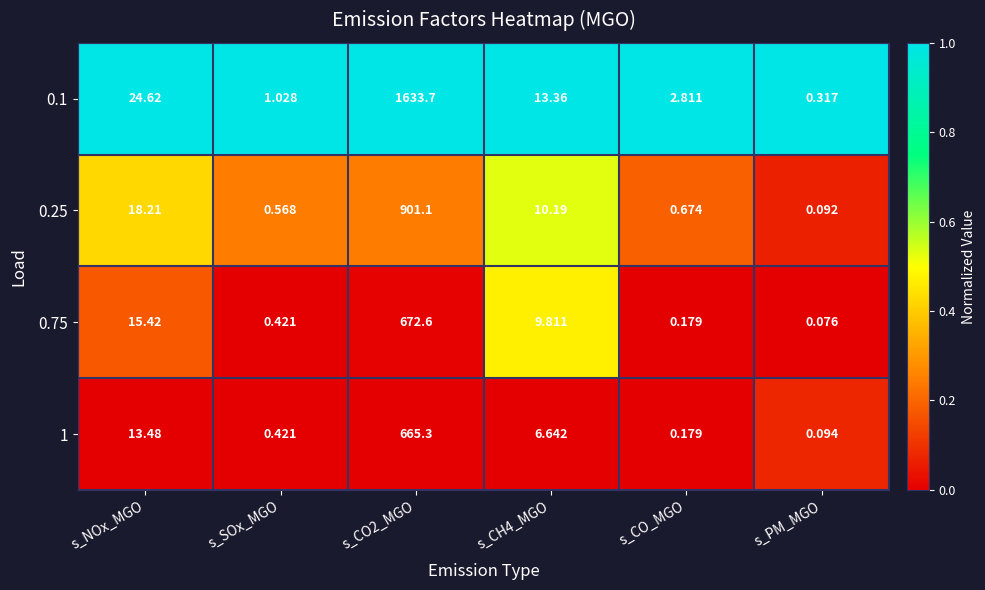

At which category does the chart reach its minimum across all series?

s_PM_MGO